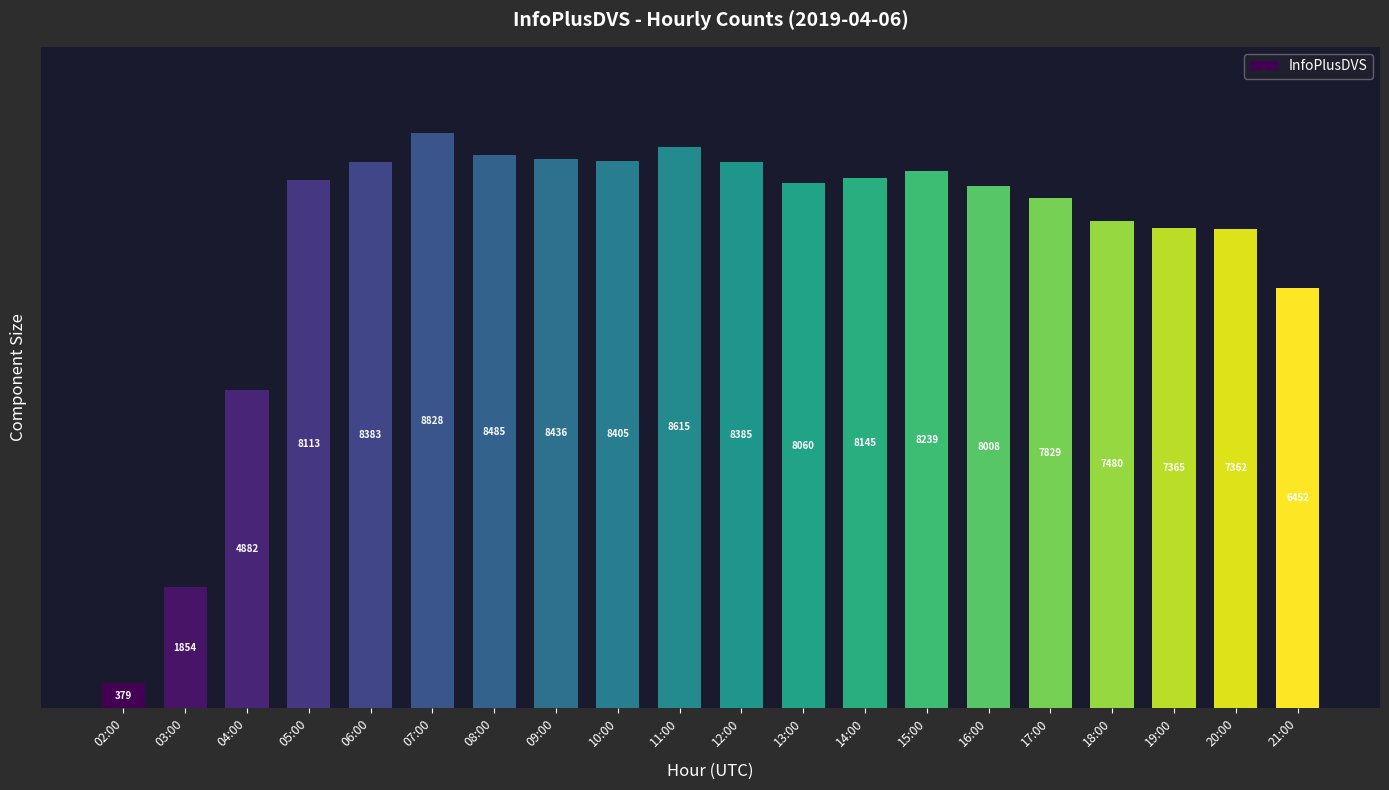

Reading right to left, extract all data points from this chart.

21:00=6452	20:00=7362	19:00=7365	18:00=7480	17:00=7829	16:00=8008	15:00=8239	14:00=8145	13:00=8060	12:00=8385	11:00=8615	10:00=8405	09:00=8436	08:00=8485	07:00=8828	06:00=8383	05:00=8113	04:00=4882	03:00=1854	02:00=379